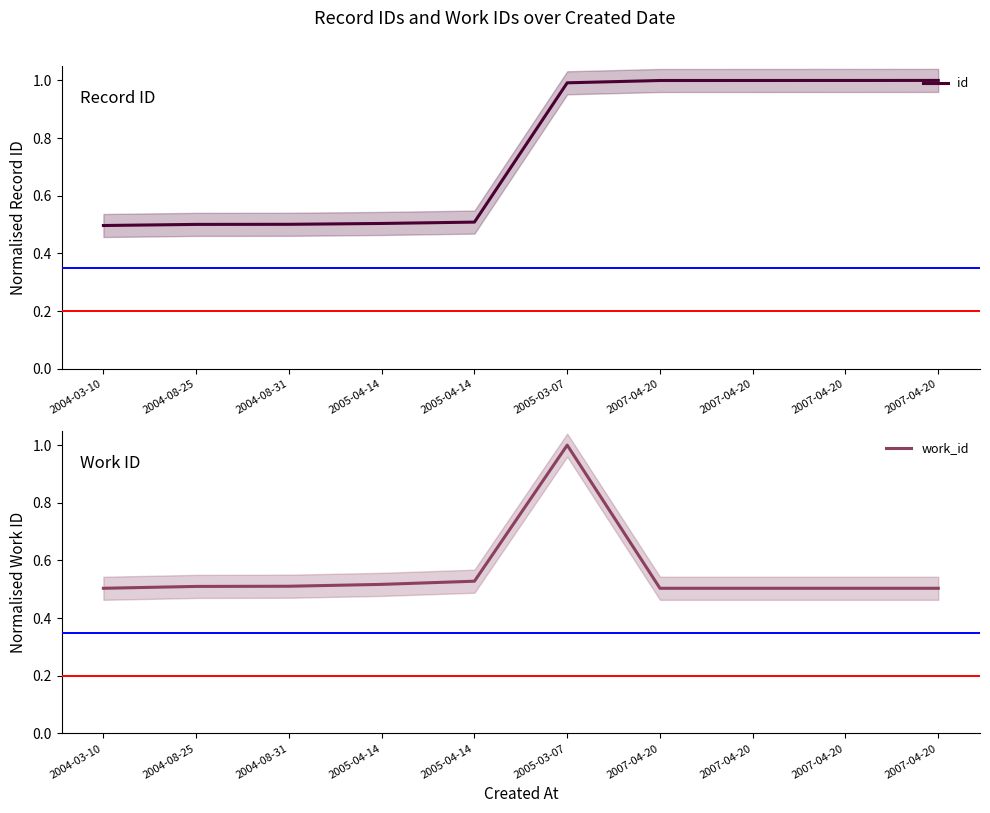

Reading left to right, extract all data points from this chart.

id: 2004-03-10=0.5	2004-08-25=0.5	2004-08-31=0.5	2005-04-14=0.5	2005-04-14=0.5	2005-03-07=1.0	2007-04-20=1.0	2007-04-20=1.0	2007-04-20=1.0	2007-04-20=1.0
work_id: 2004-03-10=0.5	2004-08-25=0.5	2004-08-31=0.5	2005-04-14=0.5	2005-04-14=0.5	2005-03-07=1.0	2007-04-20=0.5	2007-04-20=0.5	2007-04-20=0.5	2007-04-20=0.5